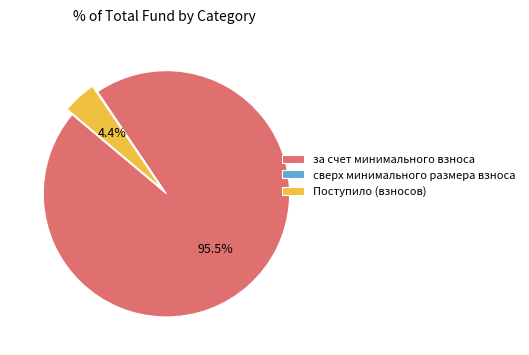

Does за счет минимального взноса represent more than half of the total?

Yes